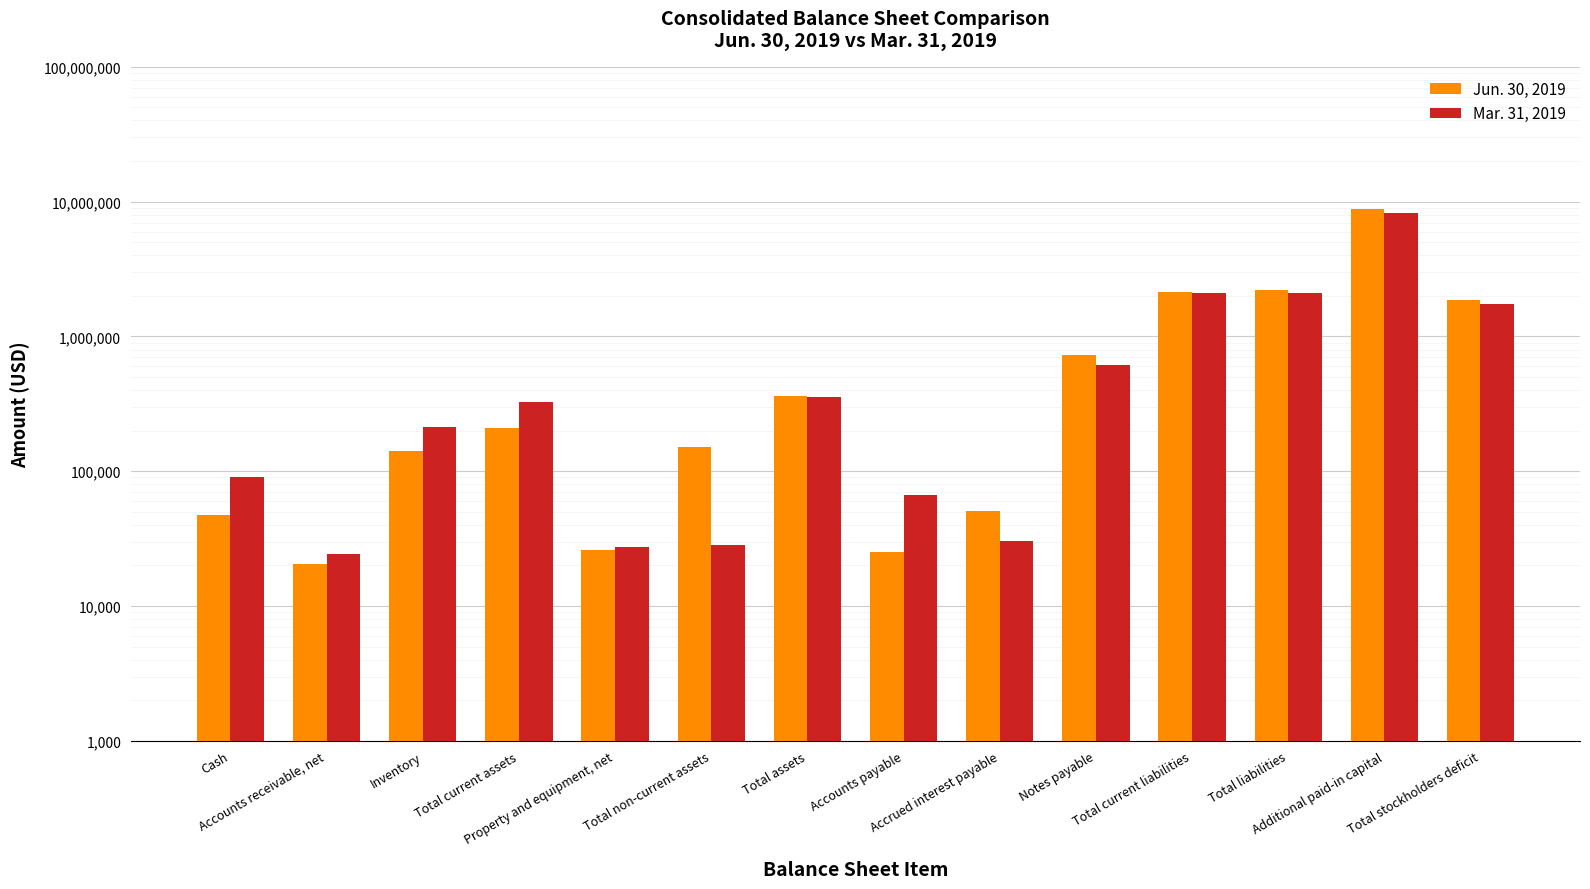

The Mar. 31, 2019 series shows 1306240 at Total current liabilities. True or false?

False